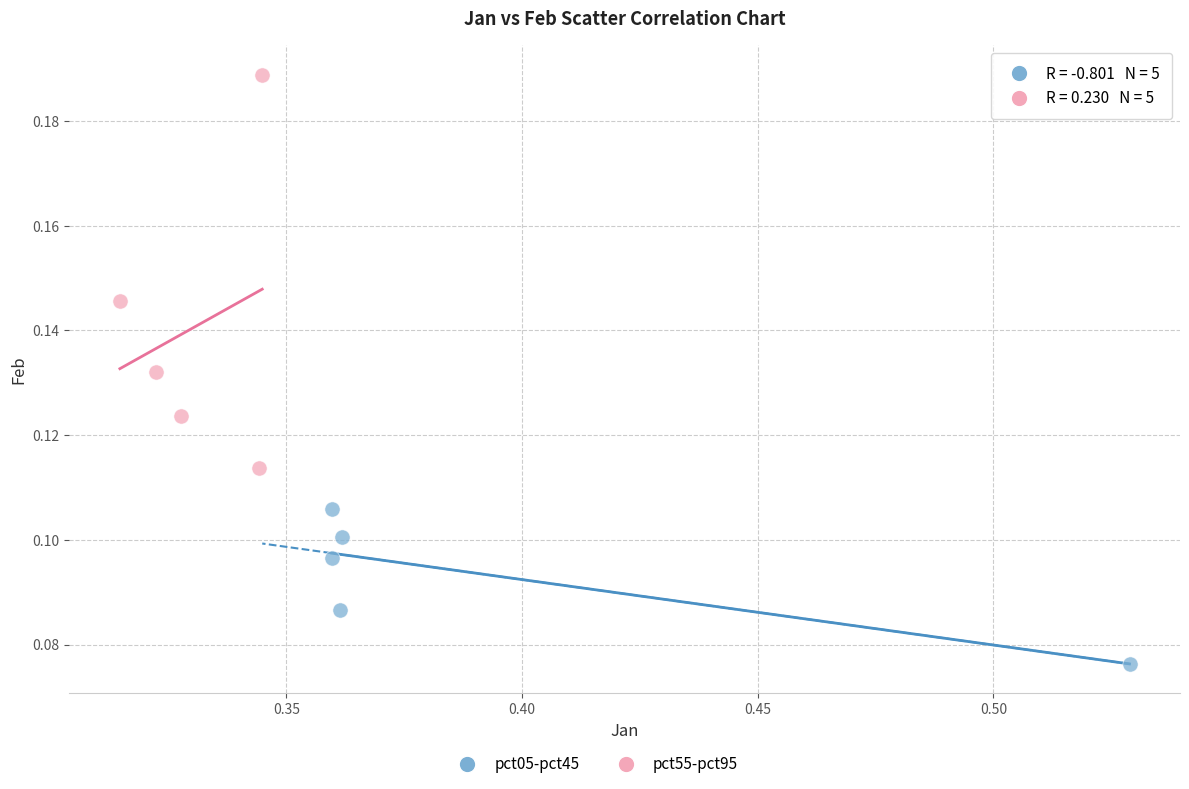

Which series contains the lowest Y value?

pct05-pct45